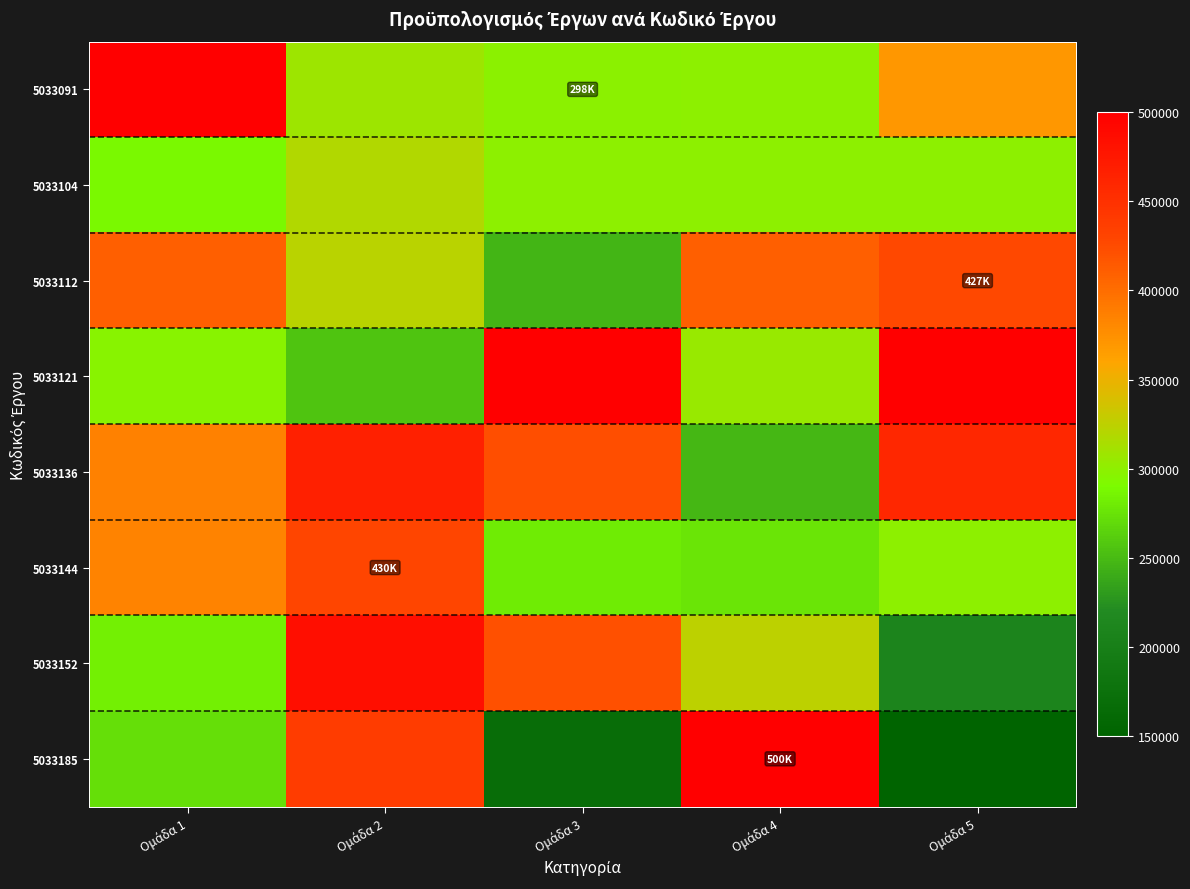

Rank the series by their maximum value, from highest to lowest.

5033091, 5033185, 5033121, 5033152, 5033136, 5033144, 5033112, 5033104